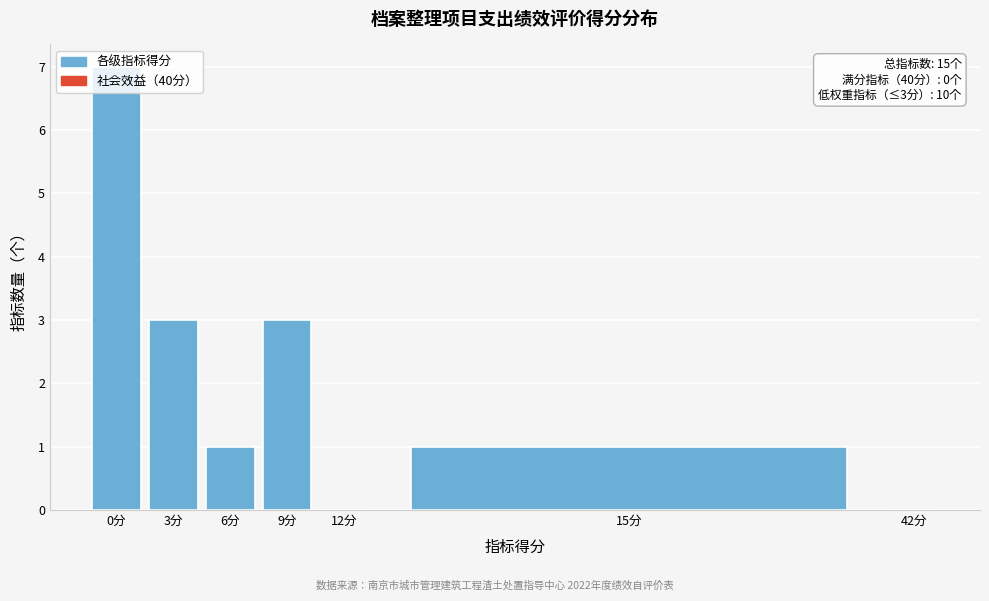

What is the maximum value shown in the chart?

7